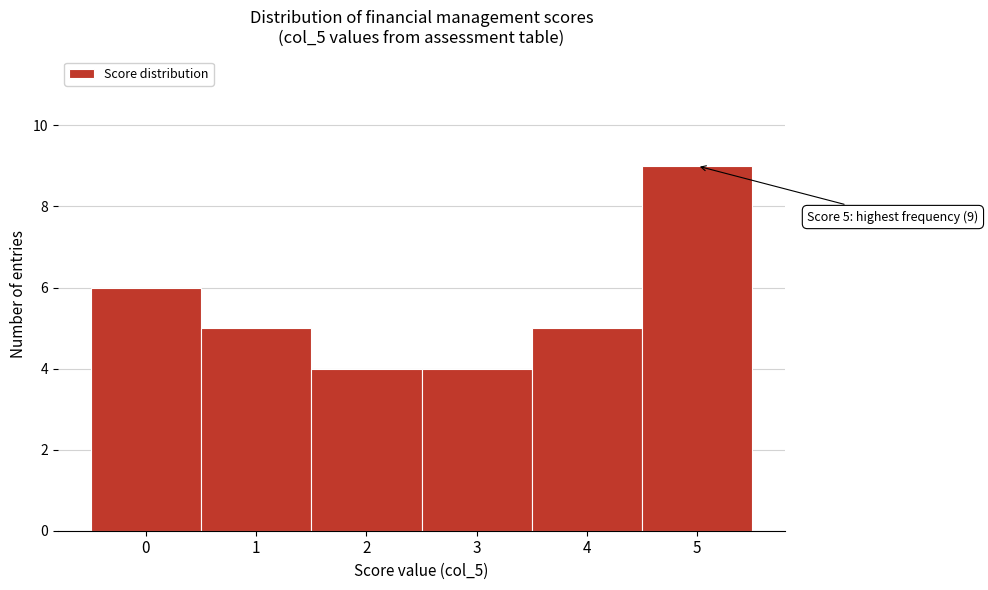

Over which range of the x-axis is the bar tallest?

4.5 to 5.5